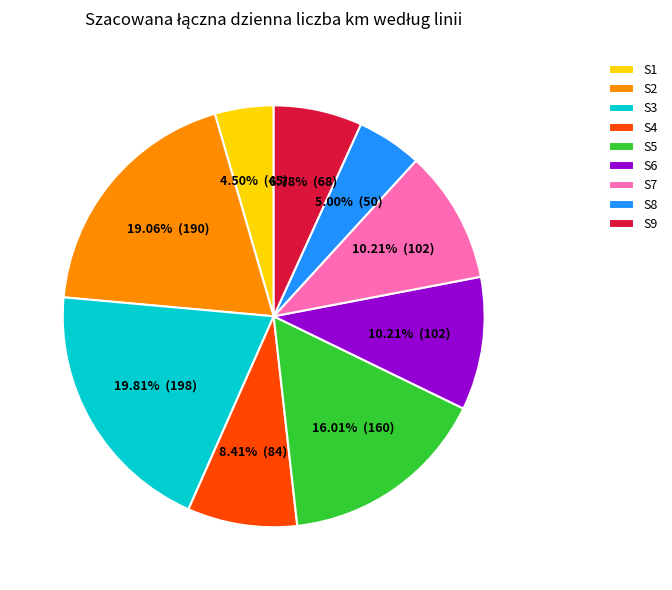

What is the largest slice in the pie chart?

S3